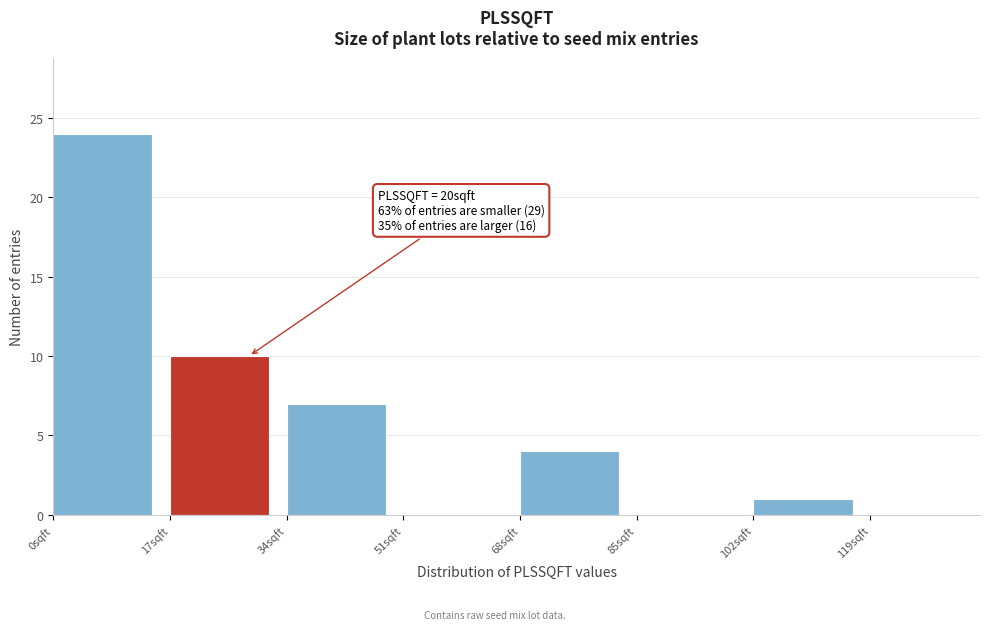

Which range on the x-axis has the tallest bar?

0 to 17